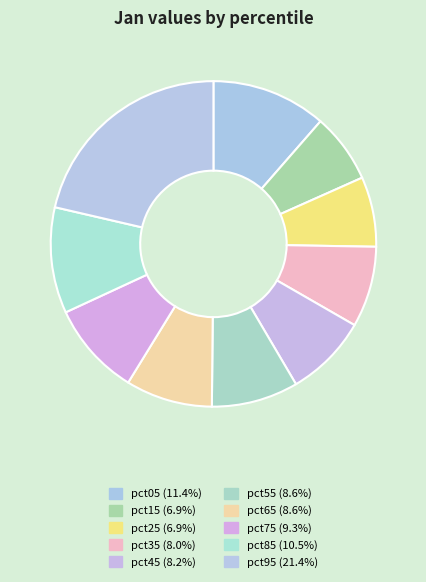

How many slices are in this pie chart?

10